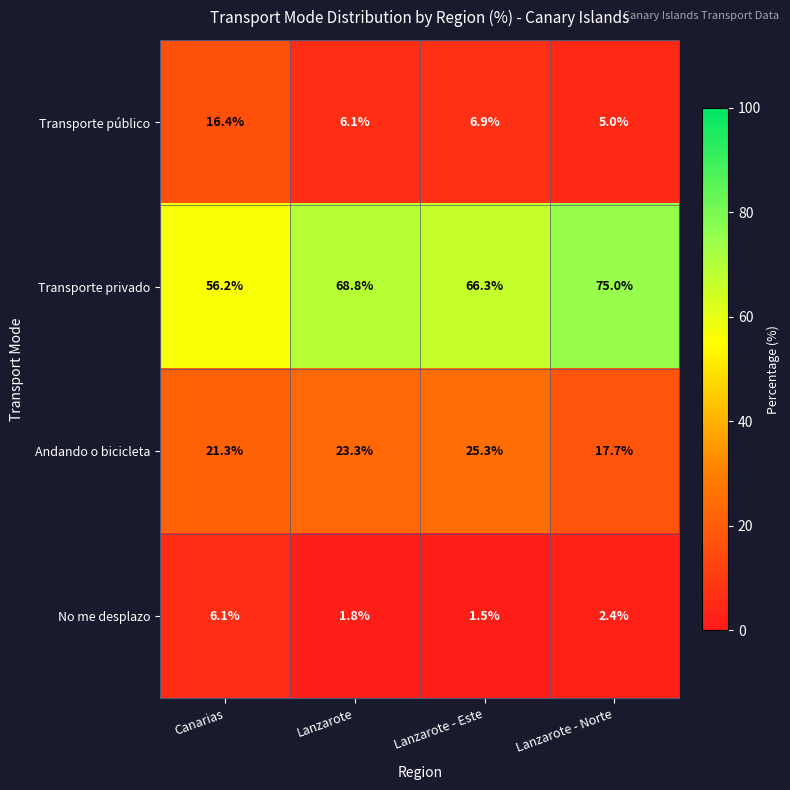

What is the difference between the No me desplazo values at Lanzarote - Este and Lanzarote - Norte?

0.9